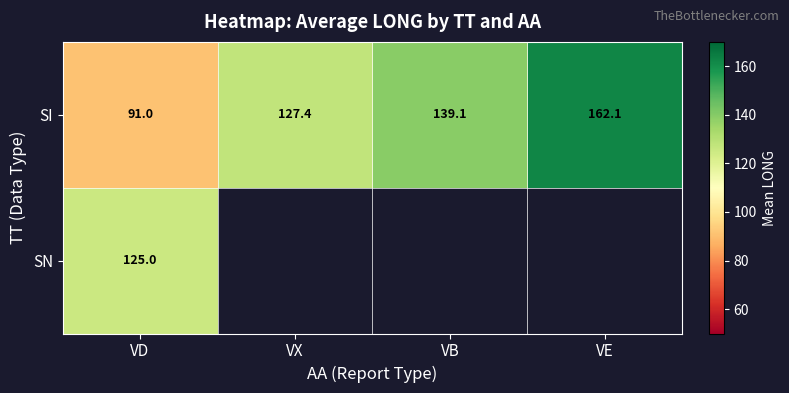

Where does the SI series first go above 139?

VB